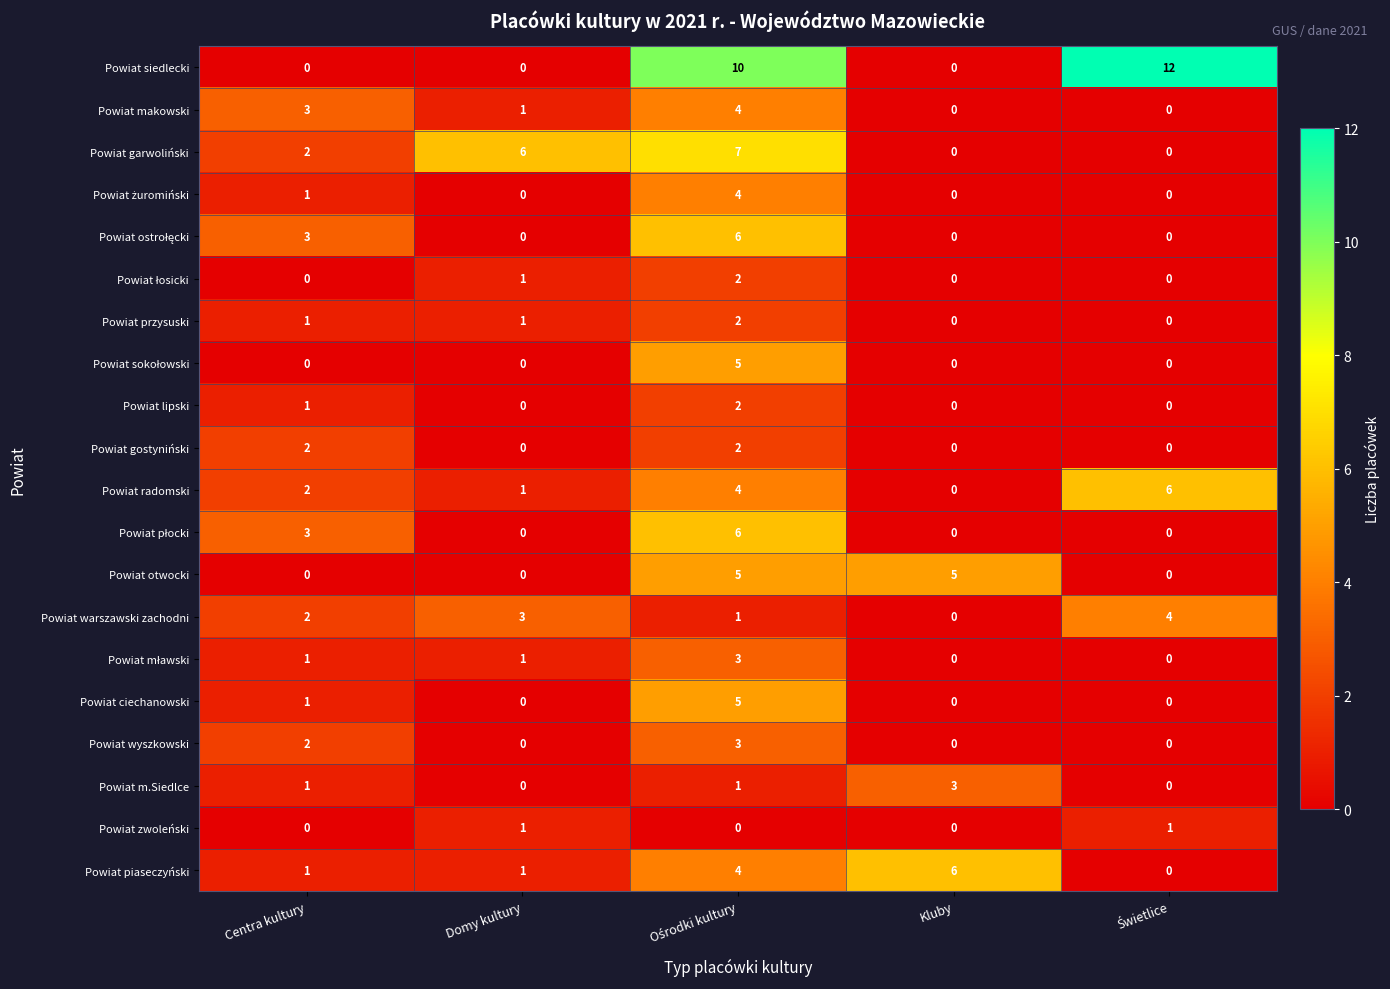

At how many categories does at least one series exceed 11?

1